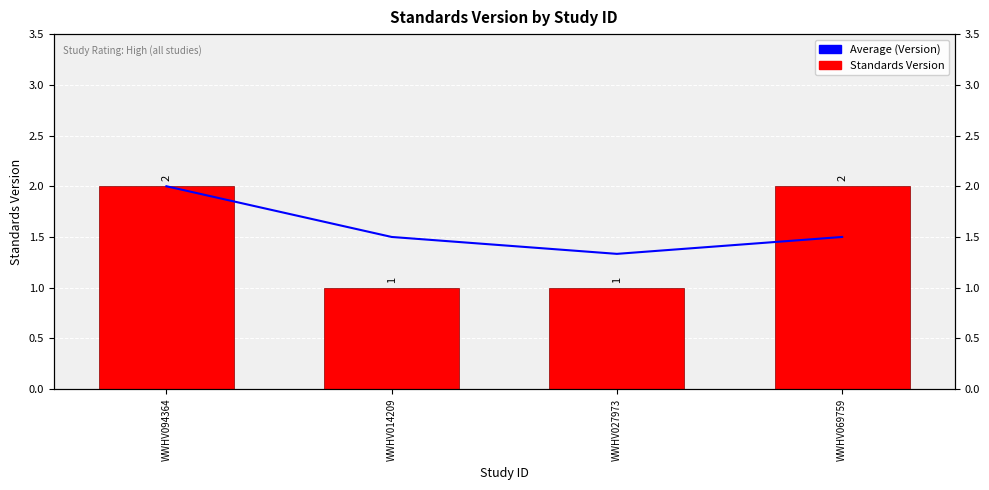

What is the total value across all series at WWHV069759?

3.5